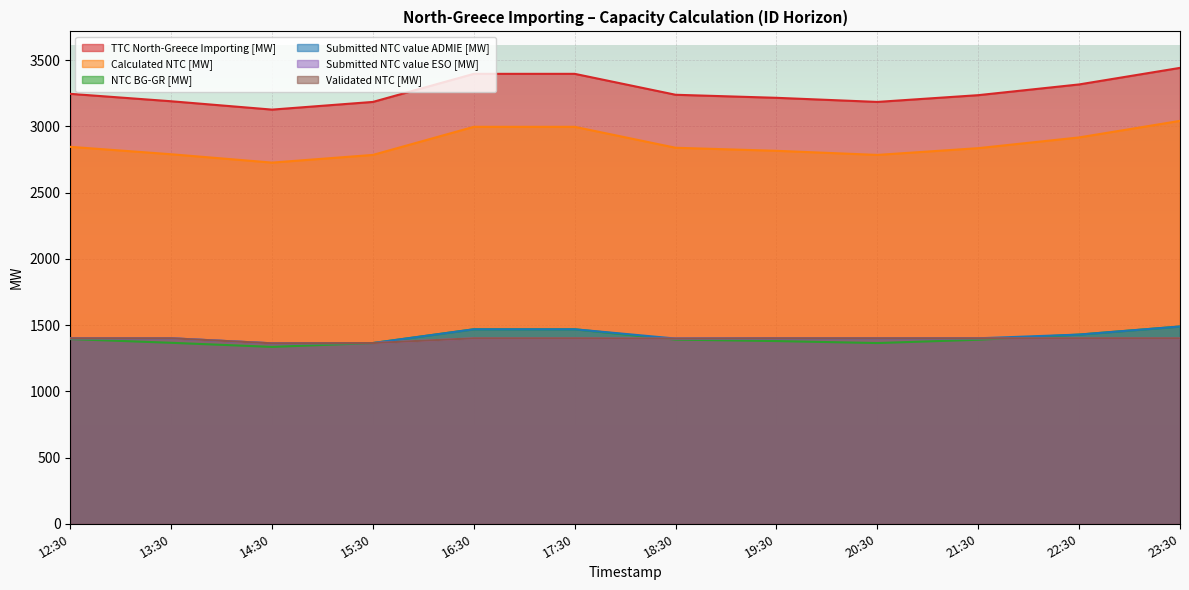

True or false: Validated NTC [MW] and Calculated NTC [MW] cross at least once.

False